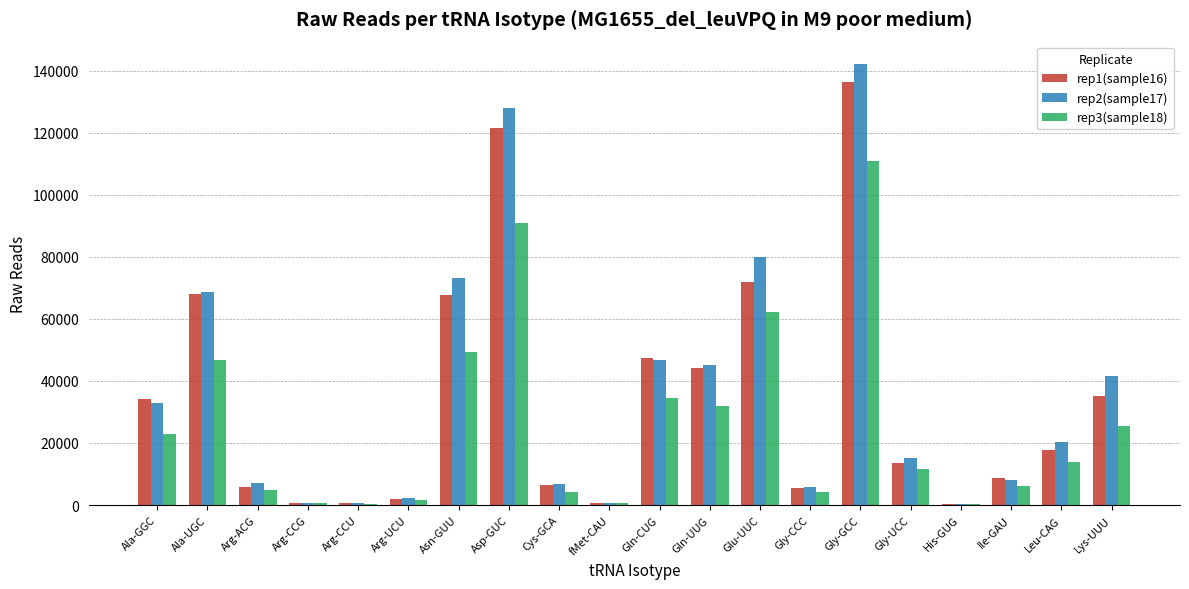

What is the sum of the rep2(sample17) values at Asn-GUU and Arg-UCU?

75682